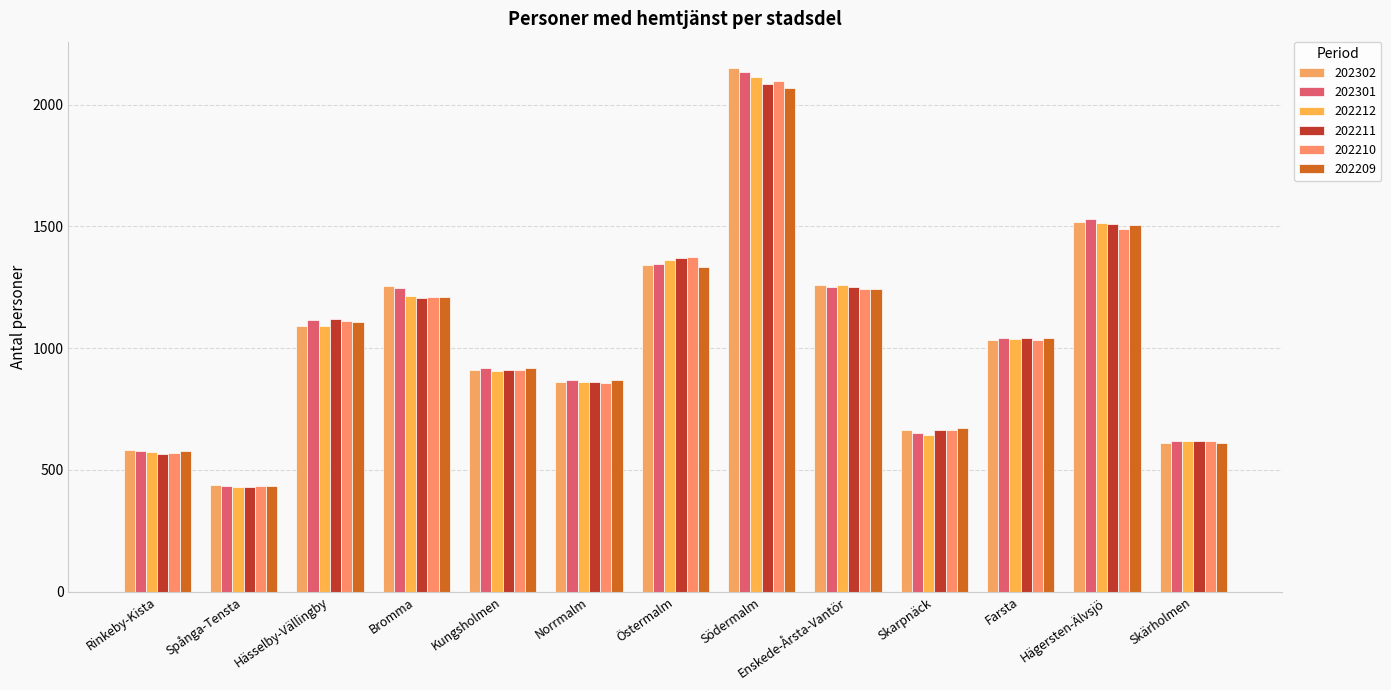

What is the label of the 5th bar from the right?

Enskede-Årsta-Vantör